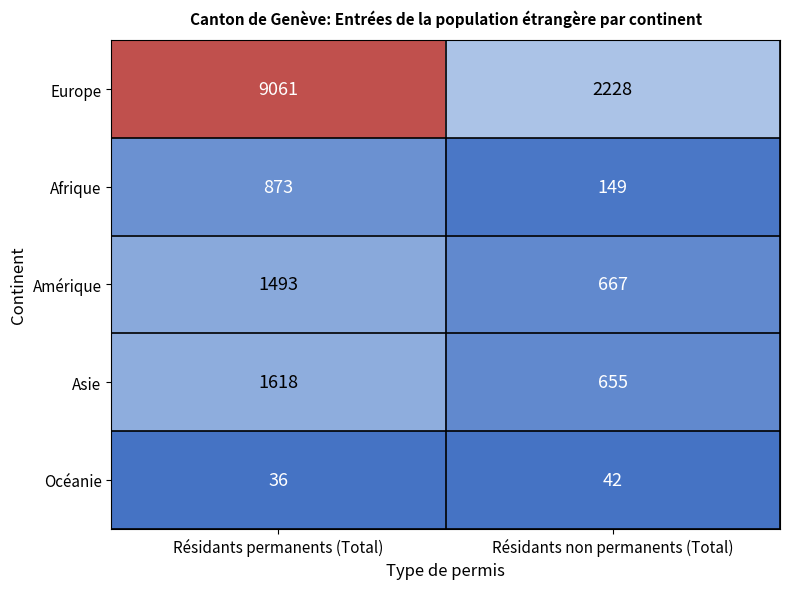

What is the sum of the Europe values at Résidants permanents (Total) and Résidants non permanents (Total)?

11289